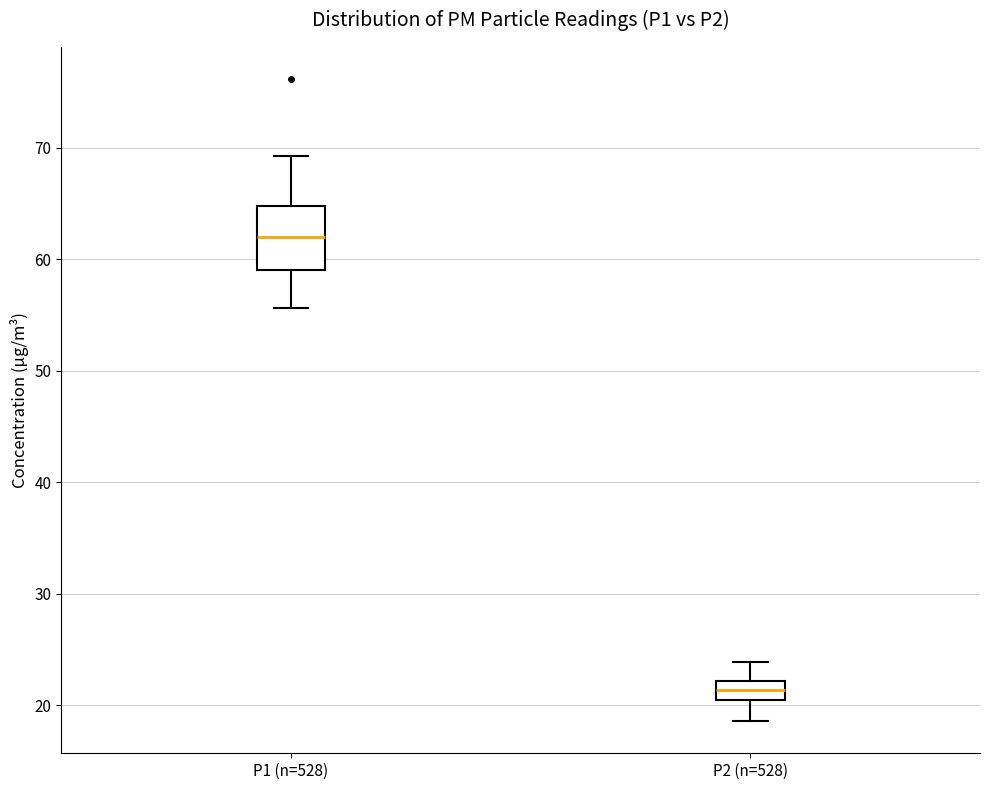

Where does the median line of the box for P1 (n=528) sit on the y-axis? The values are not printed on the chart, so give them approximately, as read against the axis.

62